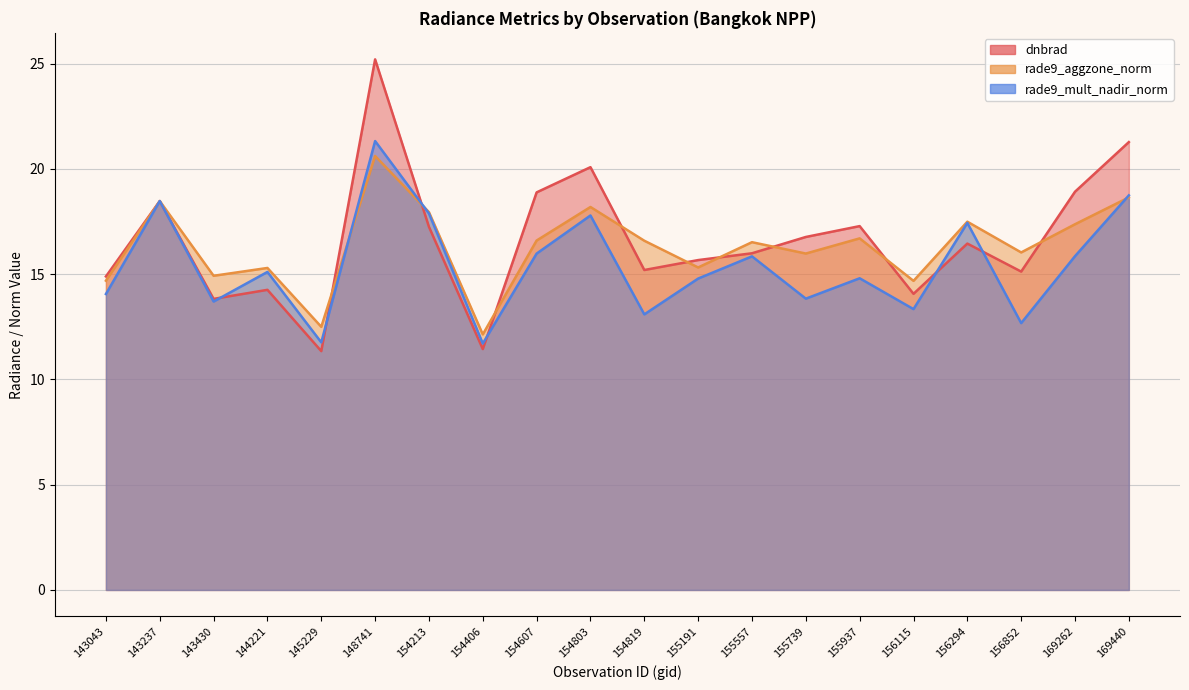

True or false: dnbrad has more than 1 interior local peaks.

True